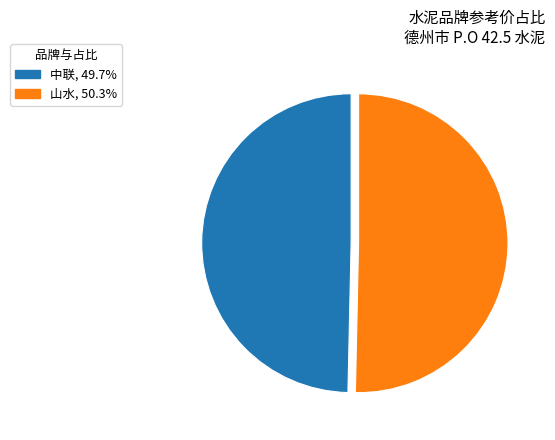

Do 山水 and 中联 together represent more than half of the pie?

Yes